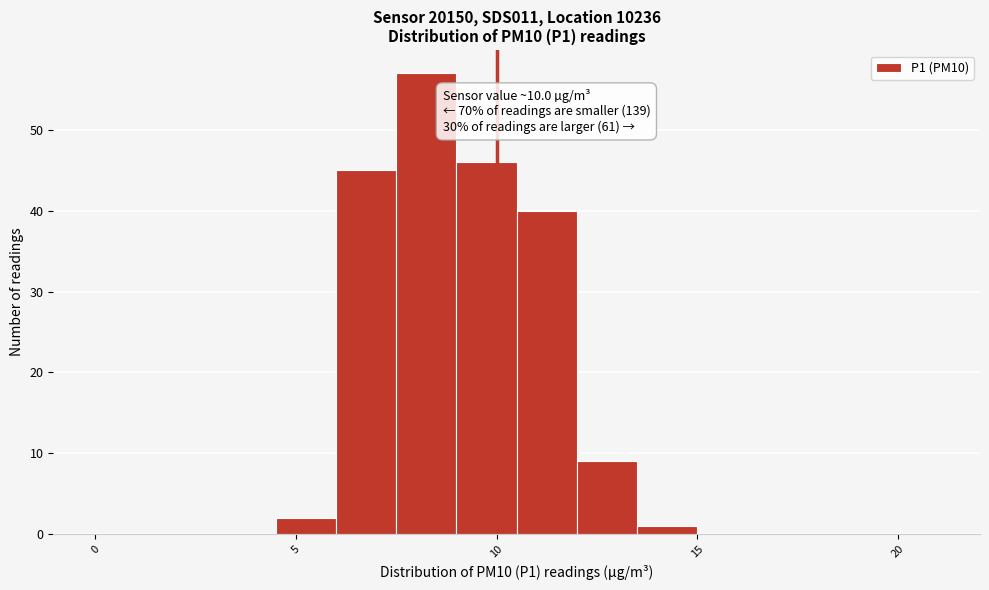

Read against the x-axis, roughly where is the centre of the tallest bar?

8.5